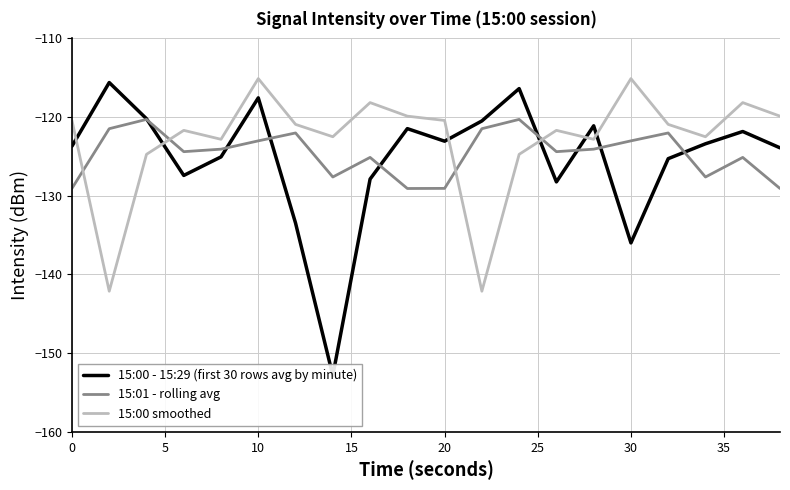

Reading left to right, what are all the values shown in this chart?

15:00 - 15:29 (first 30 rows avg by minute): -123.7	-115.6	-120.2	-127.4	-125.1	-117.6	-133.5	-152.8	-127.9	-121.5	-123.1	-120.5	-116.4	-128.2	-121.1	-136.0	-125.3	-123.4	-121.8	-123.9
15:01 - rolling avg: -129.1	-121.5	-120.3	-124.4	-124.1	-123.0	-122.0	-127.6	-125.1	-129.1	-129.1	-121.5	-120.3	-124.4	-124.1	-123.0	-122.0	-127.6	-125.1	-129.1
15:00 smoothed: -120.4	-142.1	-124.7	-121.7	-122.8	-115.1	-120.9	-122.5	-118.2	-119.9	-120.4	-142.1	-124.7	-121.7	-122.8	-115.1	-120.9	-122.5	-118.2	-119.9